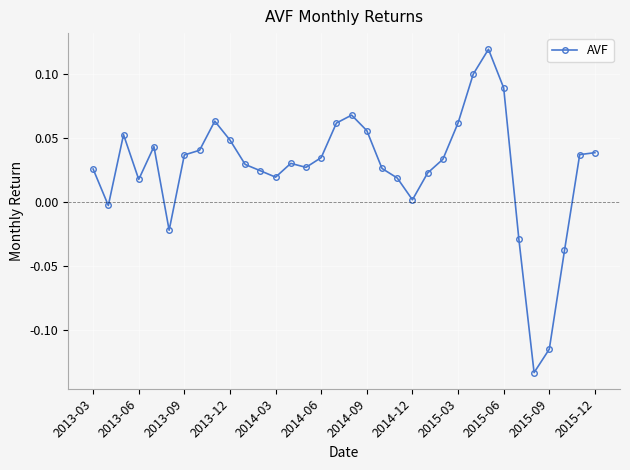

True or false: there are more than 0 points higher than both neighbors.

True